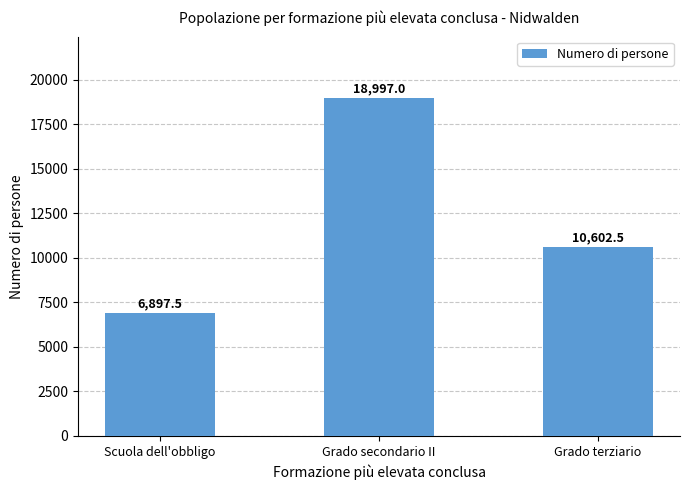

Where does the data first go above 10602?

Grado secondario II